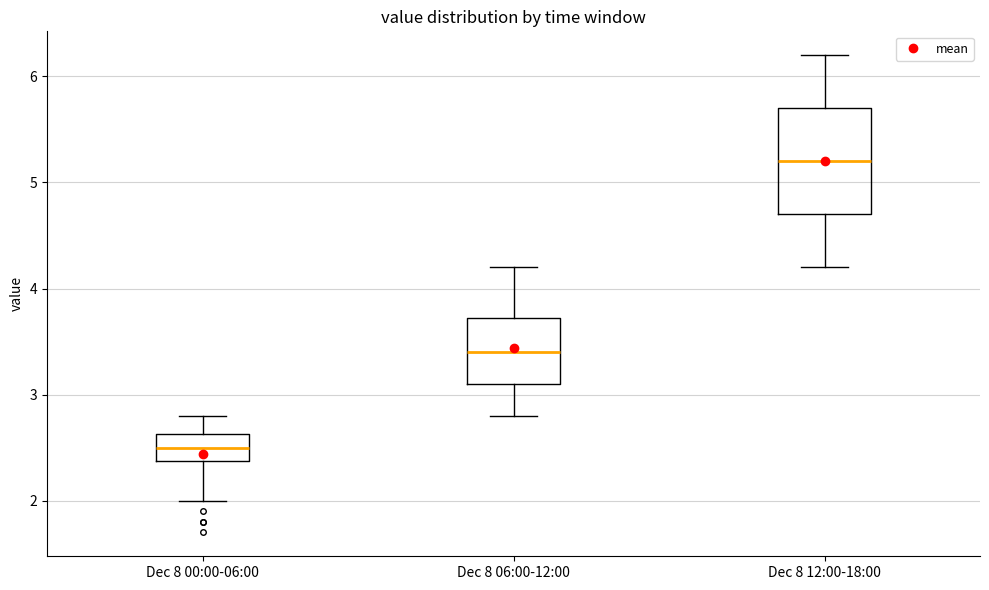

Comparing the boxes themselves (not the whiskers), which one is the tallest?

Dec 8 12:00-18:00